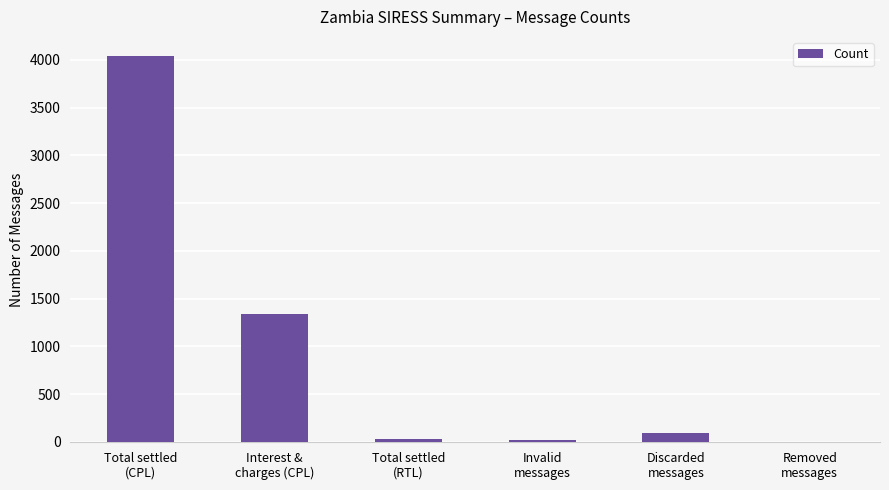

The value at Total settled
(CPL) is 4038. True or false?

True